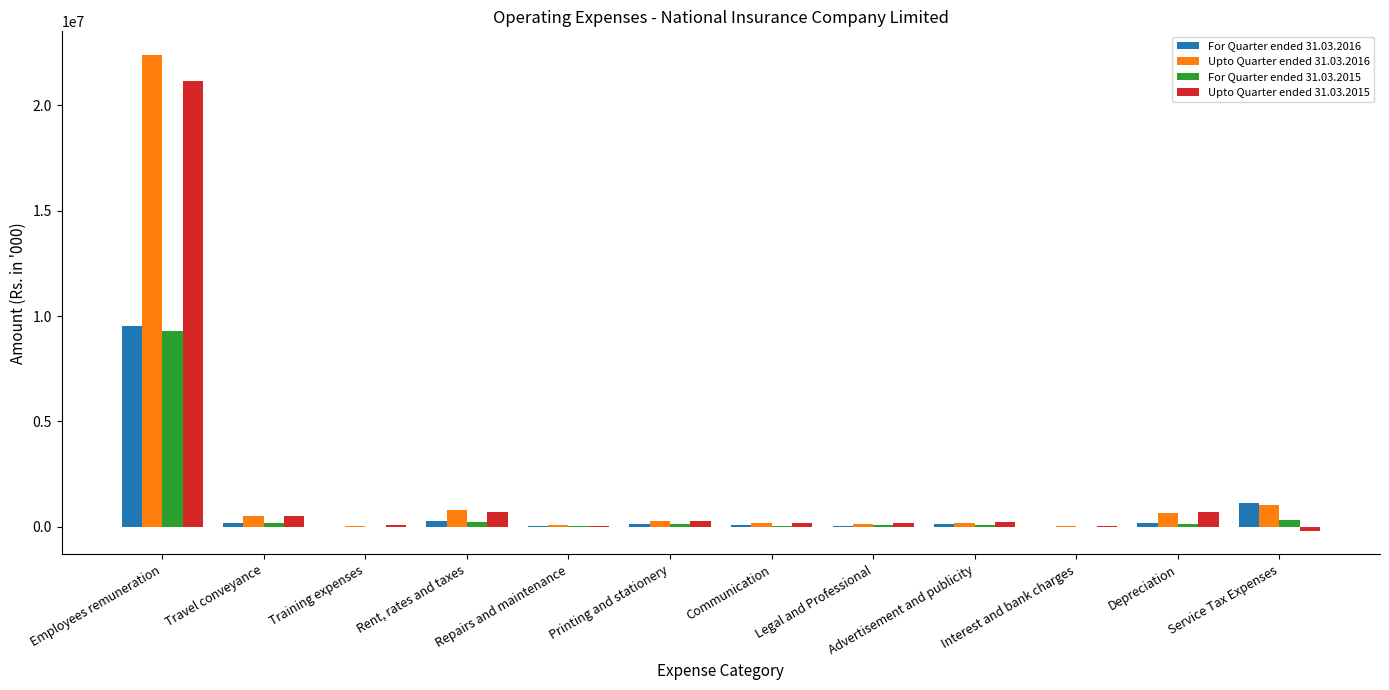

What is the total value across all series at Training expenses?

149446